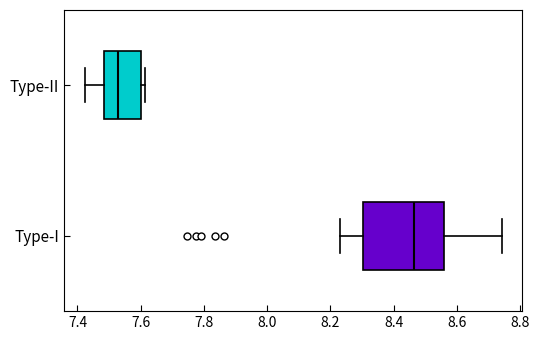

Which box is the widest, from its left edge to its right edge?

Type-I